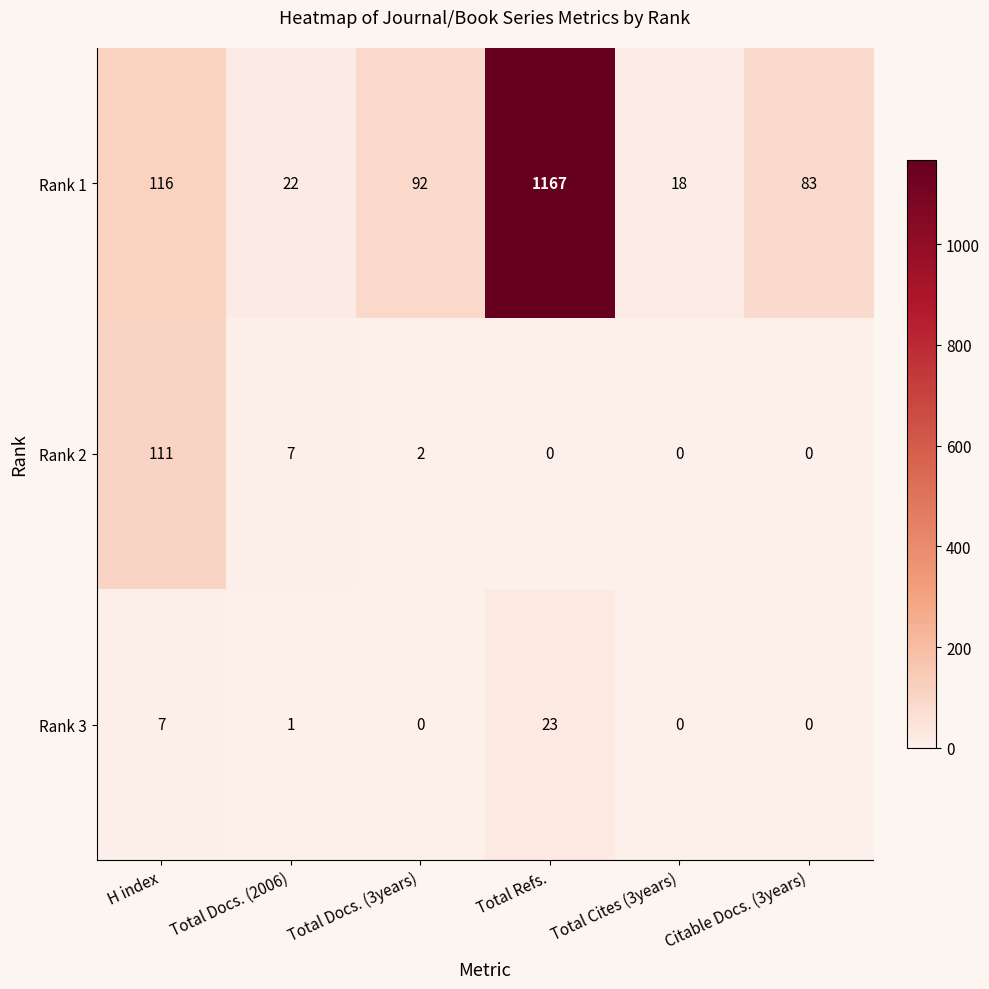

What is the sum of the Rank 2 values at Total Cites (3years) and H index?

111